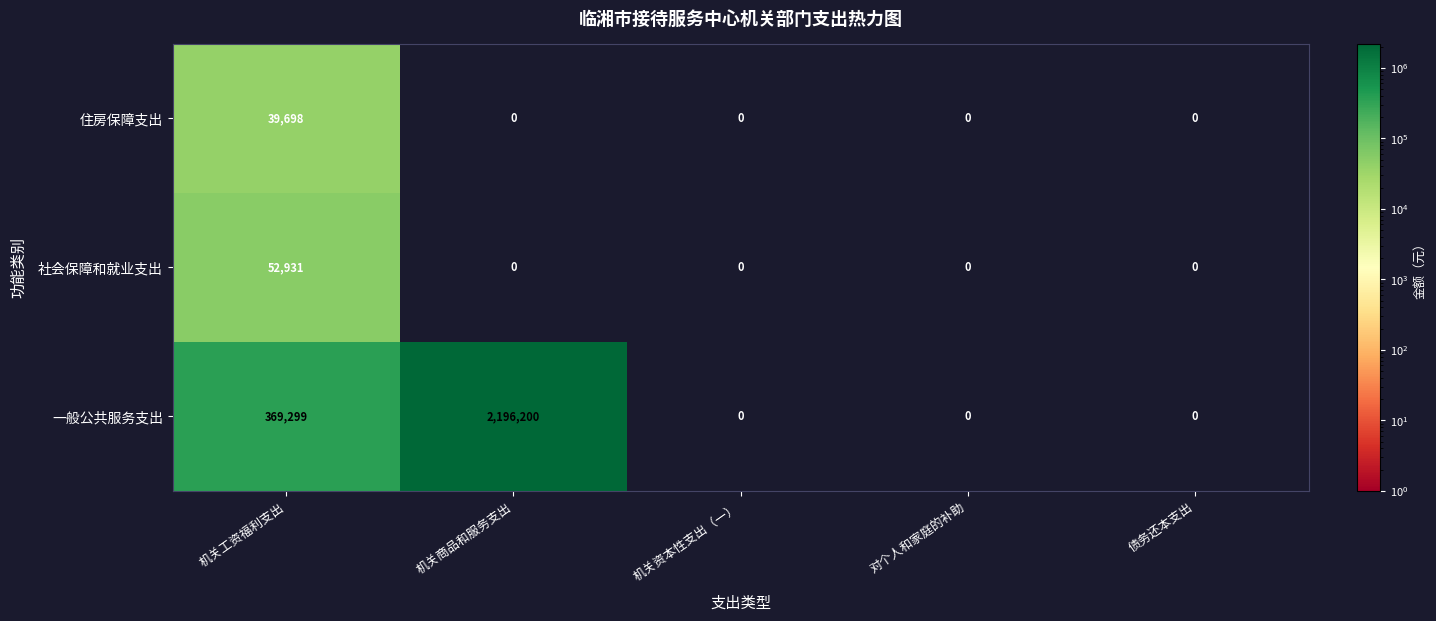

The value of 住房保障支出 at 机关工资福利支出 is 69742.5. True or false?

False